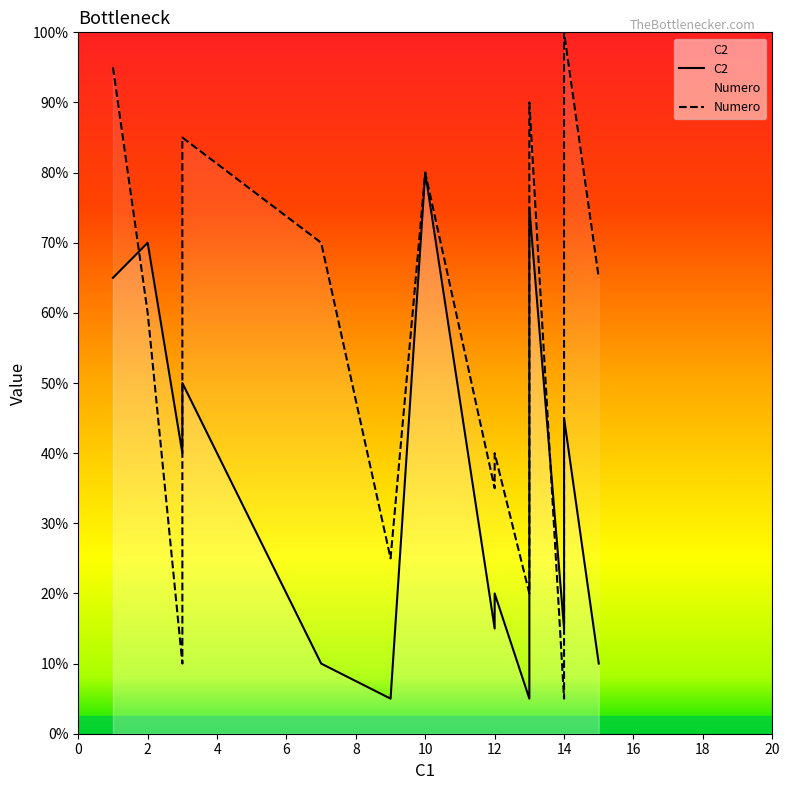

At which category is the sum across all series the highest?

13